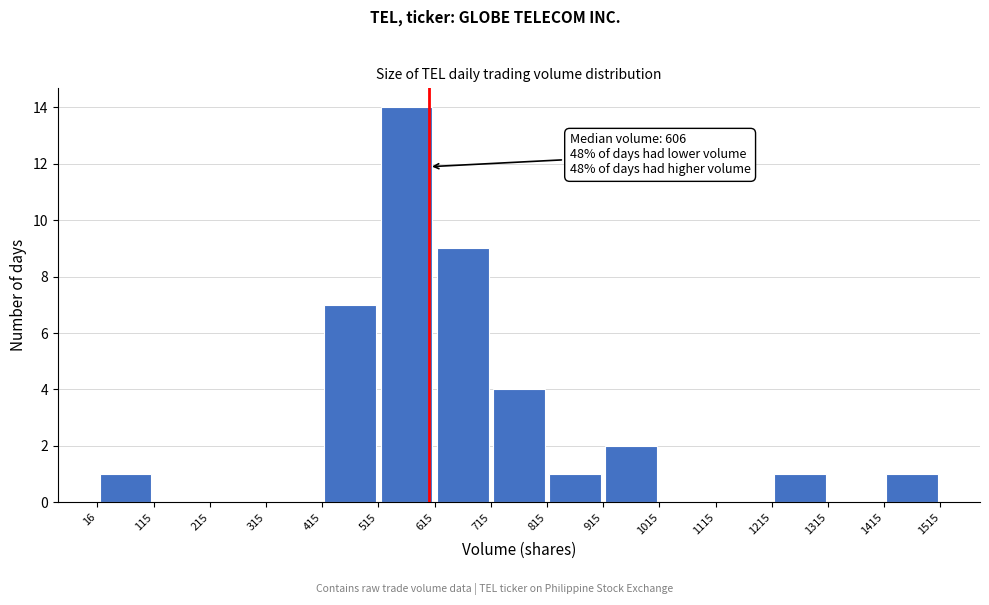

Over which range of the x-axis is the bar tallest?

515 to 615